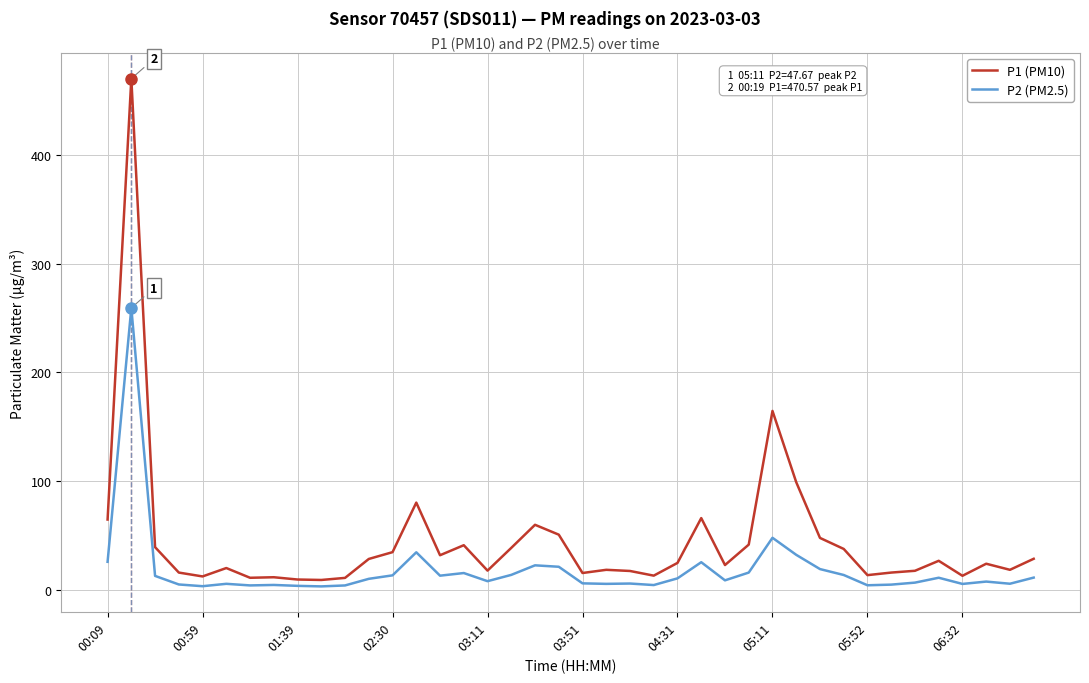

What is the difference between the maximum and minimum values in the P2 (PM2.5) series?

256.5